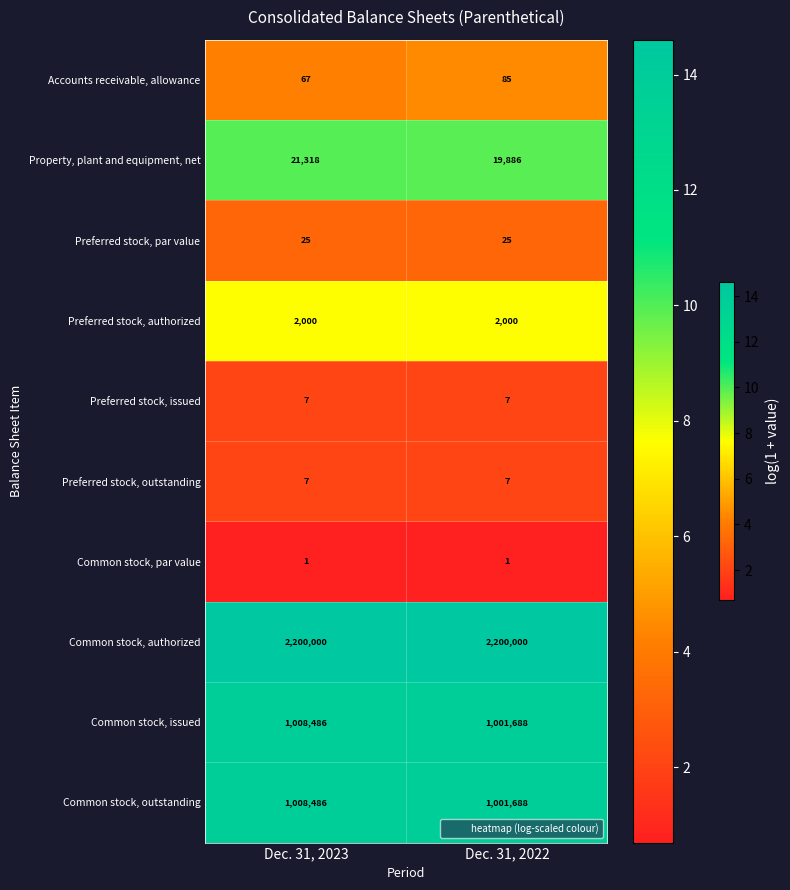

What is the sum of the Common stock, issued values at Dec. 31, 2022 and Dec. 31, 2023?

2010174